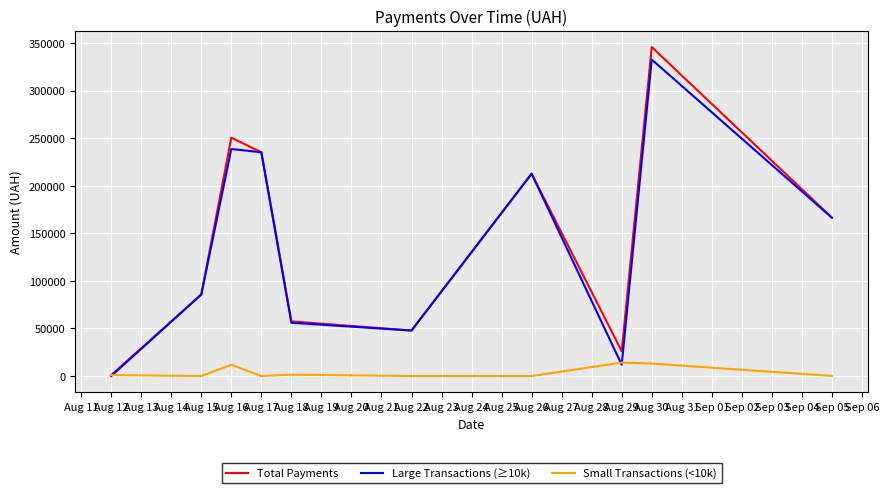

Does the chart display data point markers on the line(s)?

No